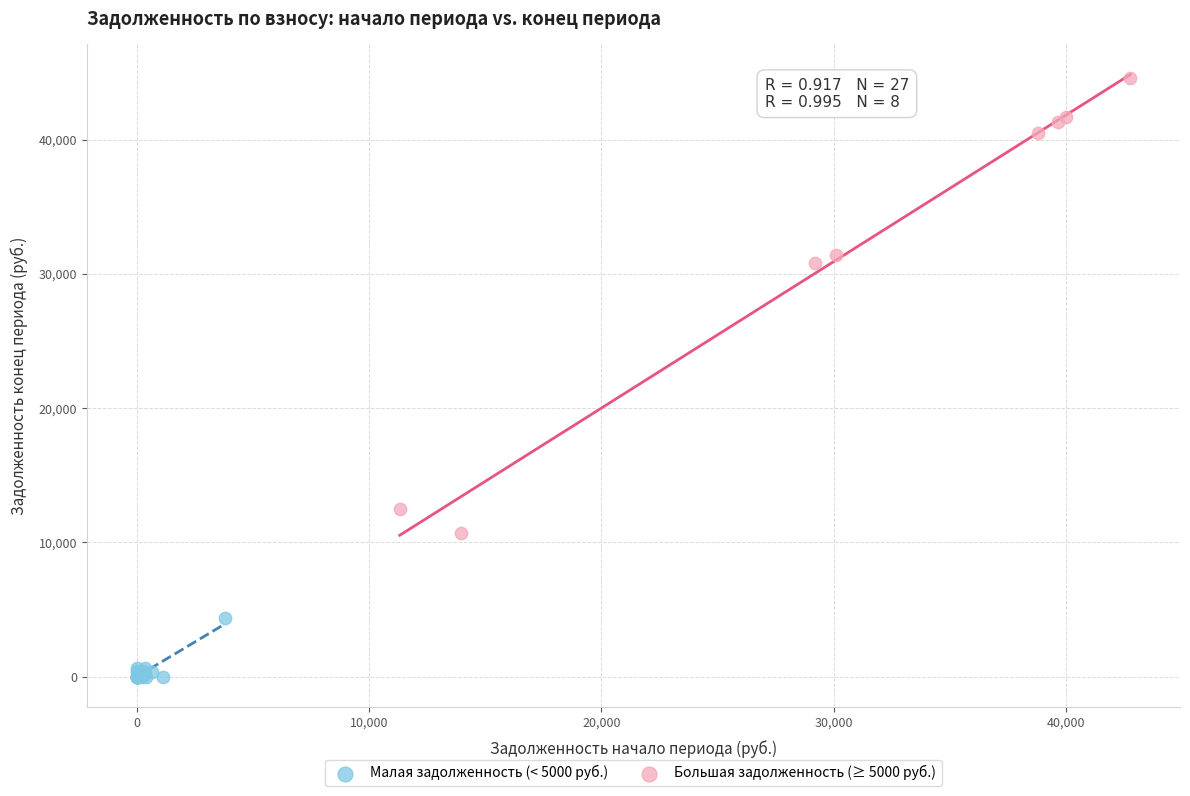

Which series has the widest spread of Y values?

Большая задолженность (≥ 5000 руб.)